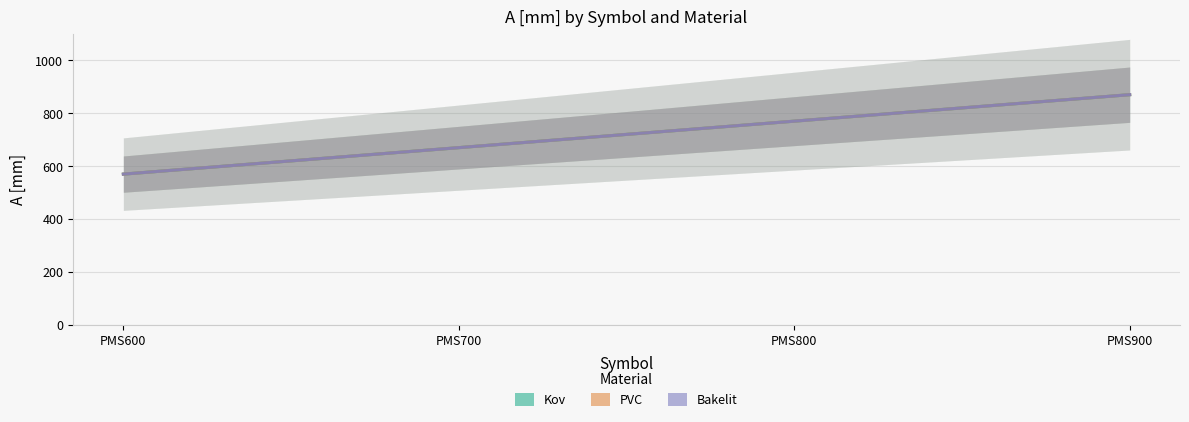

What are all the series names shown in the legend?

Kov, PVC, Bakelit